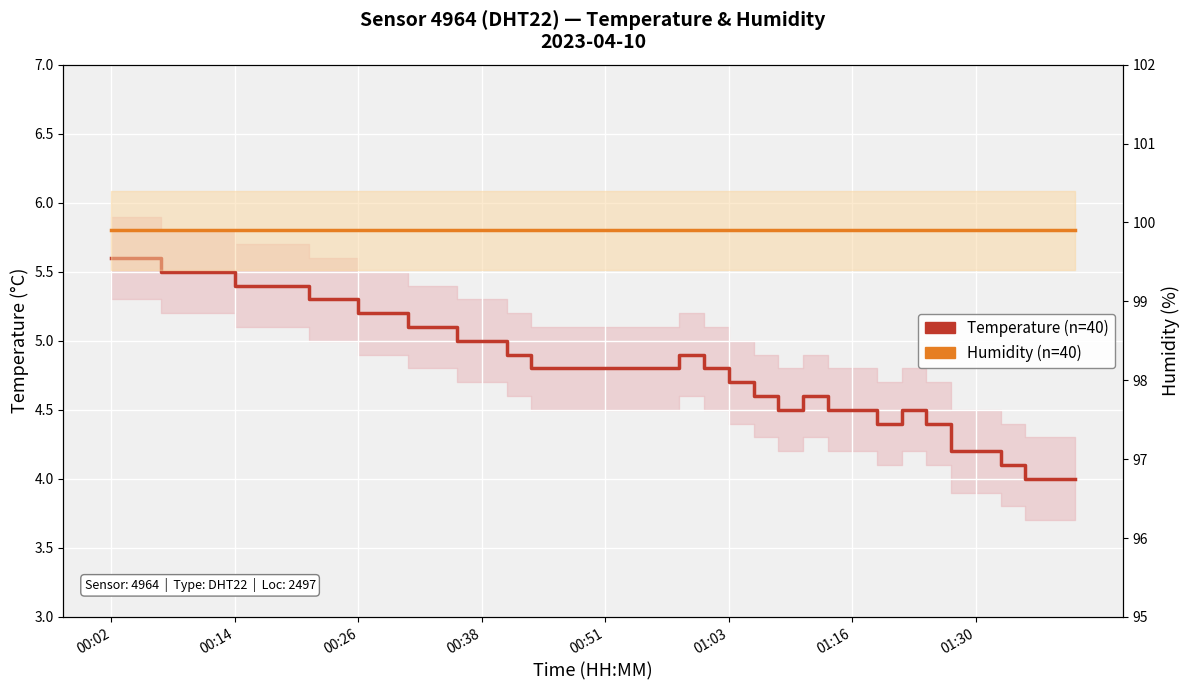

Which has a higher value, 9 or 36?

9